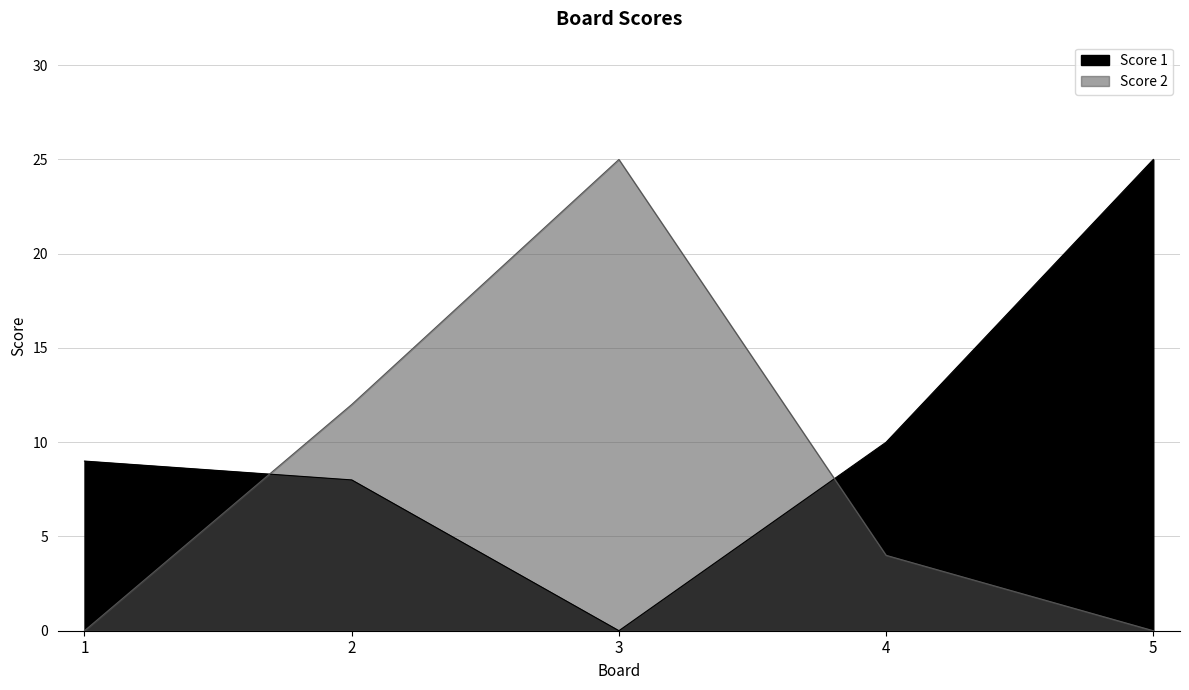

How many lines are shown in the chart?

2